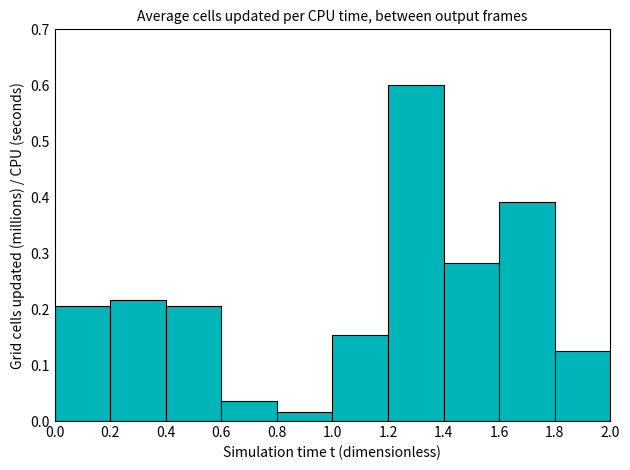

What is the greatest value displayed?

0.6